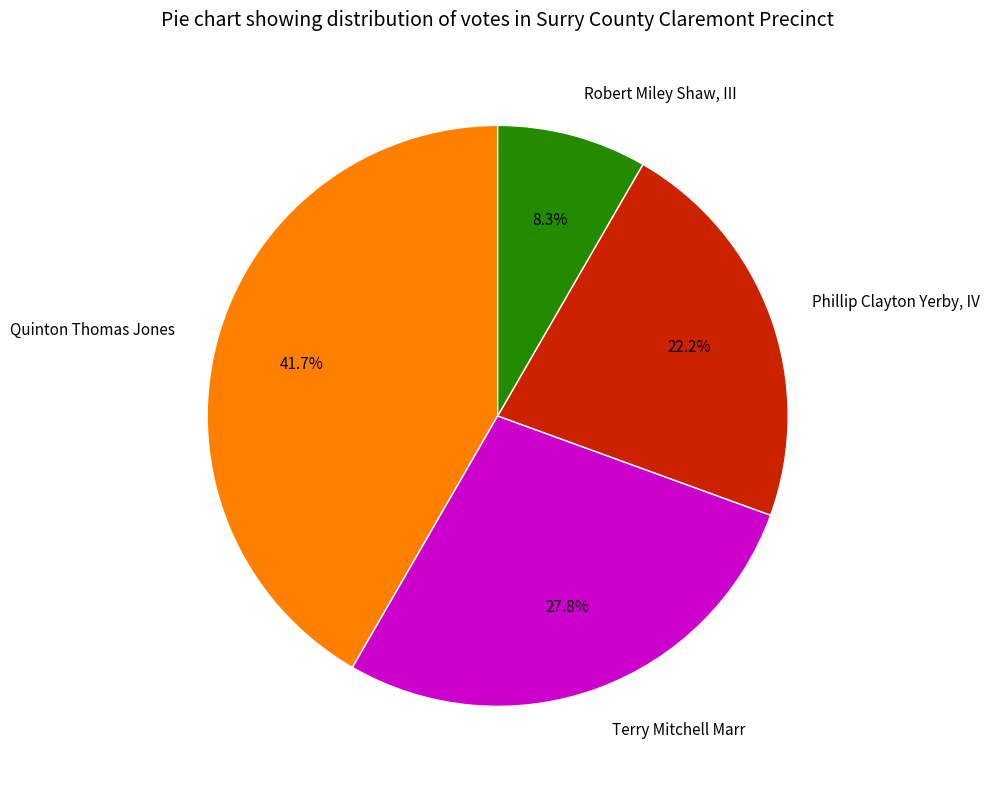

Is there a majority slice in this chart?

No